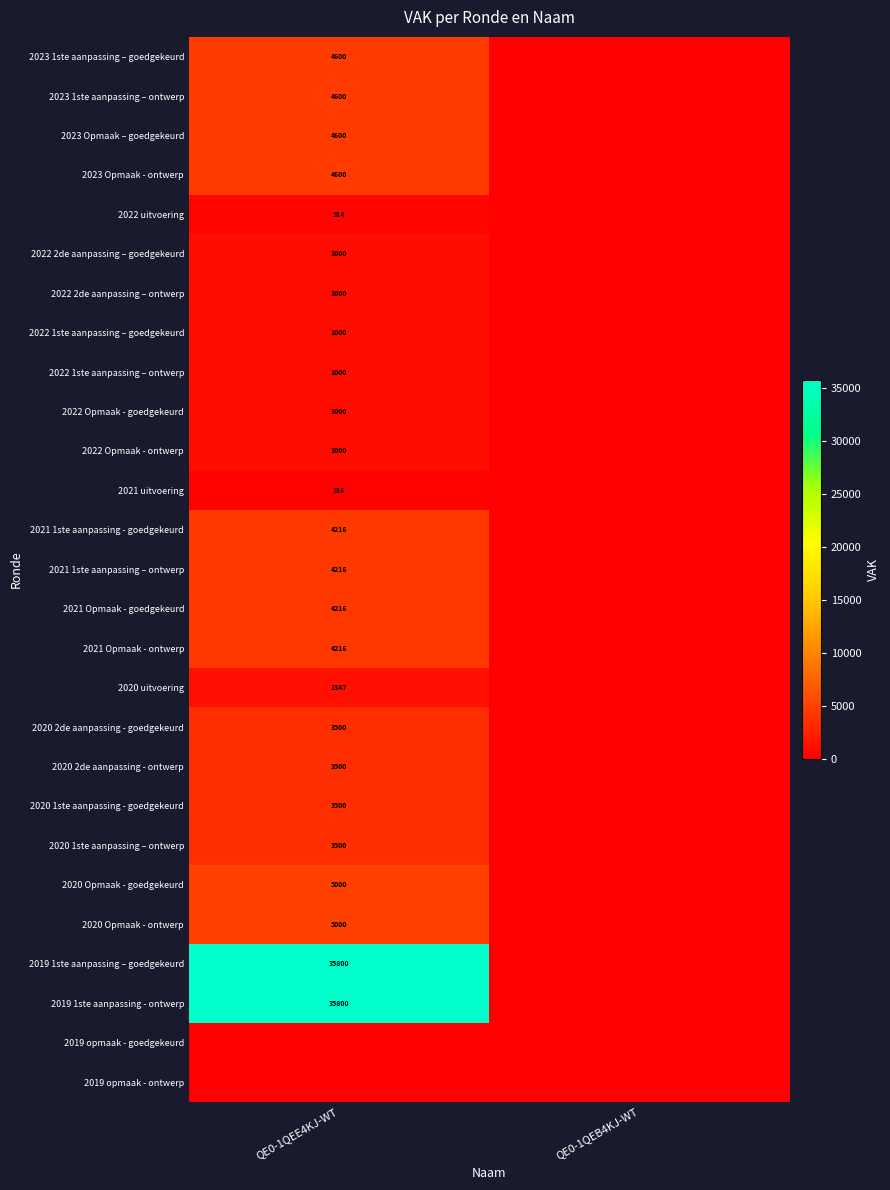

At how many categories does at least one series exceed 31025?

1